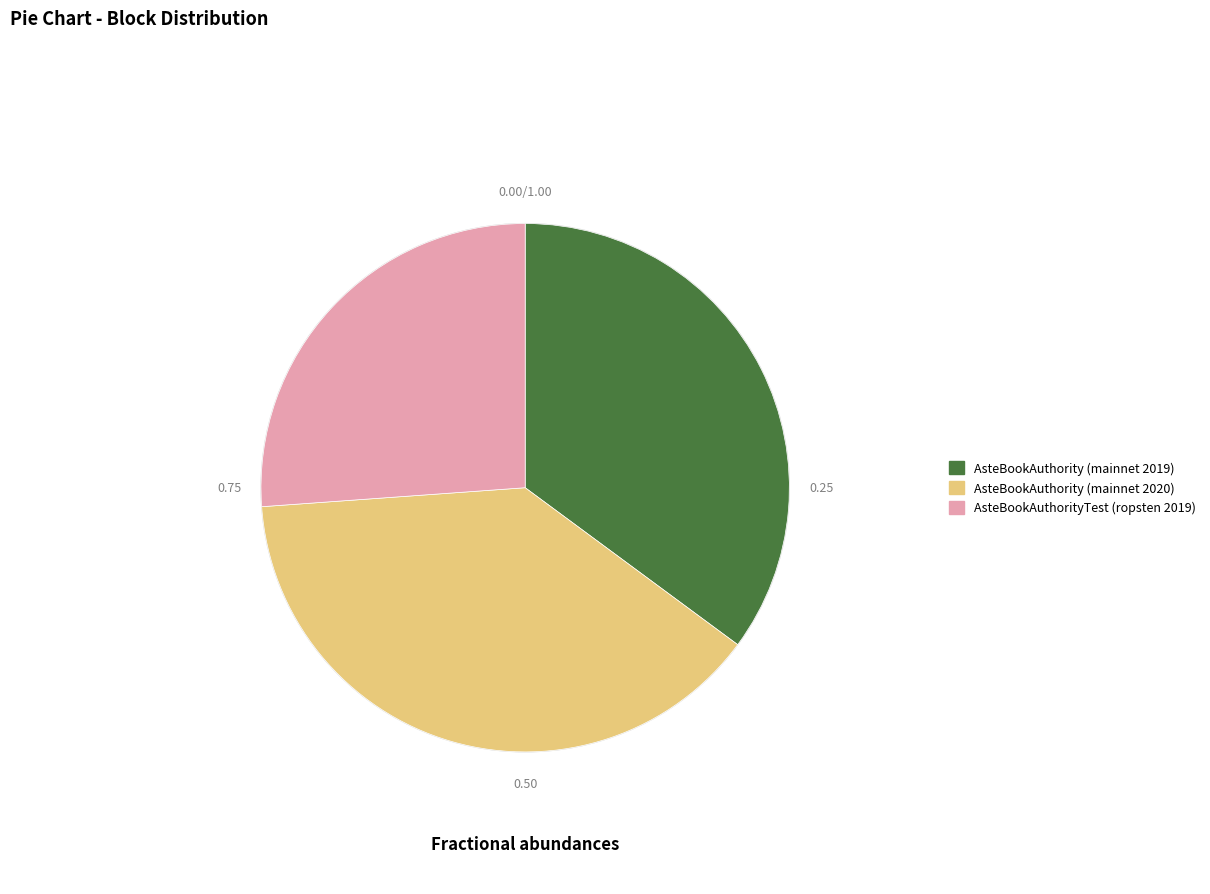

Is there a majority slice in this chart?

No